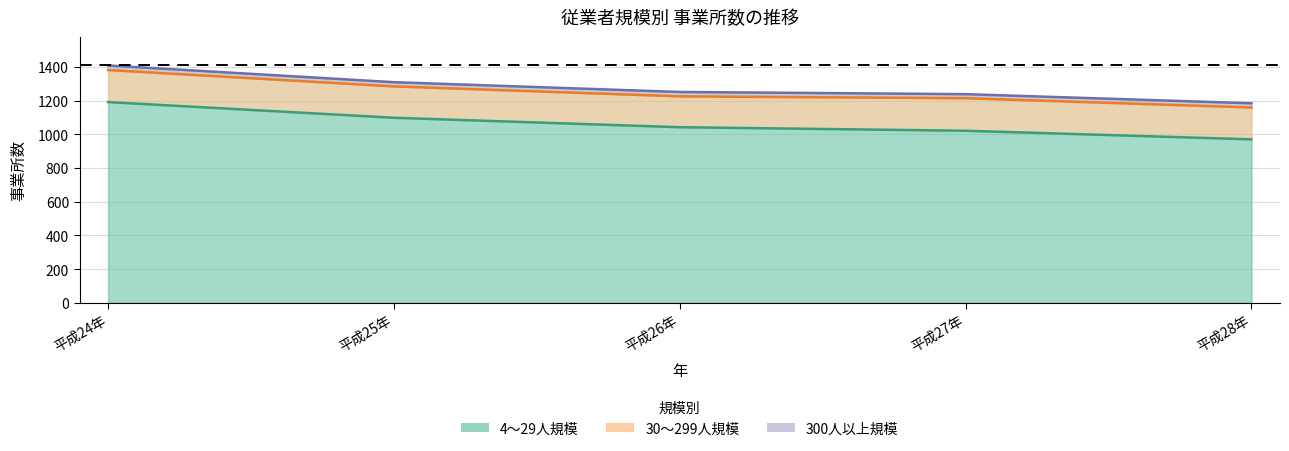

Which series has the largest total across all categories?

総数